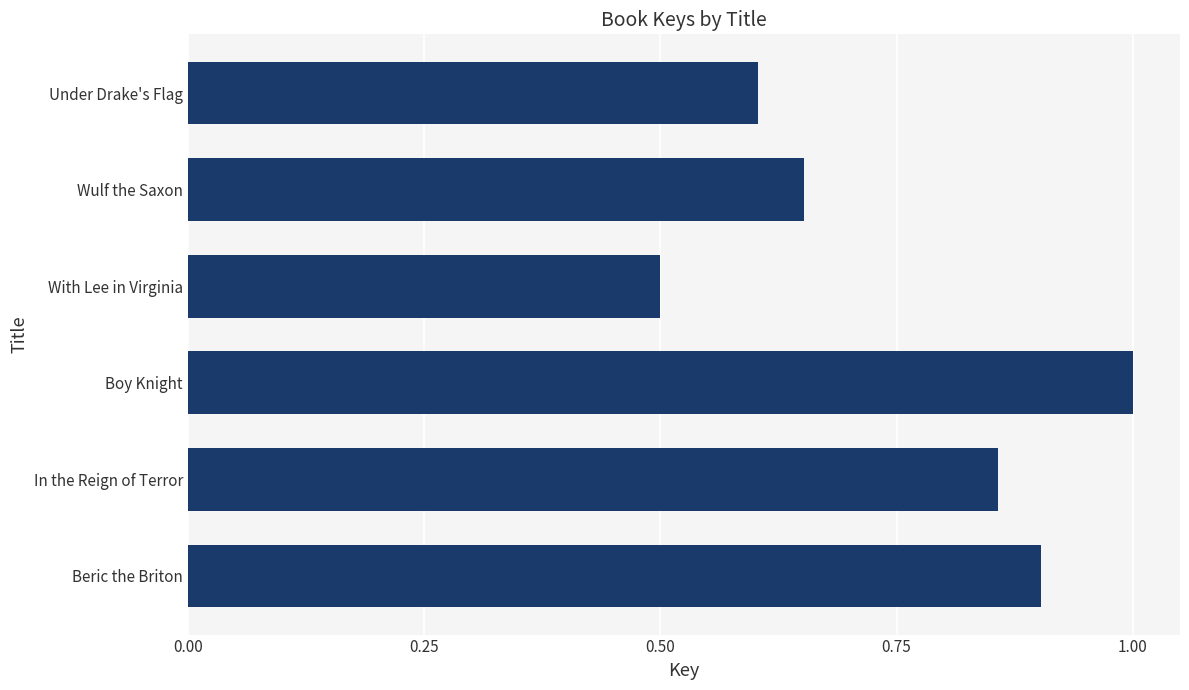

The chart shows a value of 0.3 at Wulf the Saxon. True or false?

False